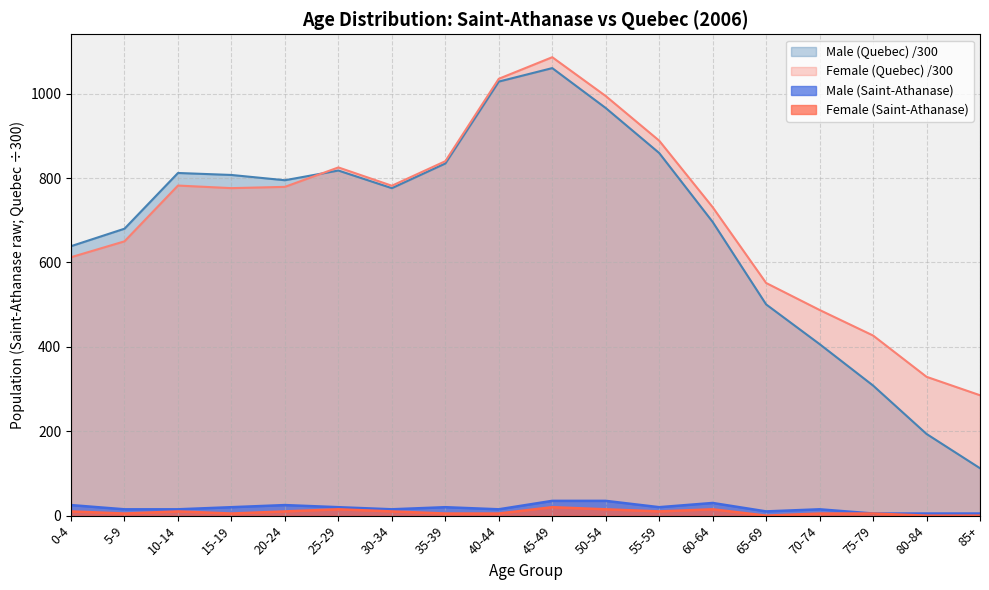

Reading left to right, transcribe all the data shown in this chart.

Male (Saint-Athanase): 0-4=25.0	5-9=15.0	10-14=15.0	15-19=20.0	20-24=25.0	25-29=20.0	30-34=15.0	35-39=20.0	40-44=15.0	45-49=35.0	50-54=35.0	55-59=20.0	60-64=30.0	65-69=10.0	70-74=15.0	75-79=5.0	80-84=5.0	85+=5.0
Female (Saint-Athanase): 0-4=10.0	5-9=5.0	10-14=10.0	15-19=5.0	20-24=10.0	25-29=15.0	30-34=10.0	35-39=5.0	40-44=5.0	45-49=20.0	50-54=15.0	55-59=10.0	60-64=15.0	65-69=0.0	70-74=5.0	75-79=5.0	80-84=0.0	85+=0.0
Male (Quebec): 0-4=638.5	5-9=680.0	10-14=812.0	15-19=807.3	20-24=794.8	25-29=817.8	30-34=776.0	35-39=834.5	40-44=1028.6	45-49=1060.5	50-54=965.9	55-59=859.3	60-64=696.0	65-69=500.6	70-74=406.5	75-79=308.3	80-84=193.6	85+=112.3
Female (Quebec): 0-4=612.4	5-9=650.0	10-14=782.2	15-19=776.1	20-24=779.1	25-29=825.1	30-34=781.8	35-39=839.9	40-44=1035.2	45-49=1086.3	50-54=994.3	55-59=888.5	60-64=730.9	65-69=551.3	70-74=487.4	75-79=426.8	80-84=329.0	85+=285.3